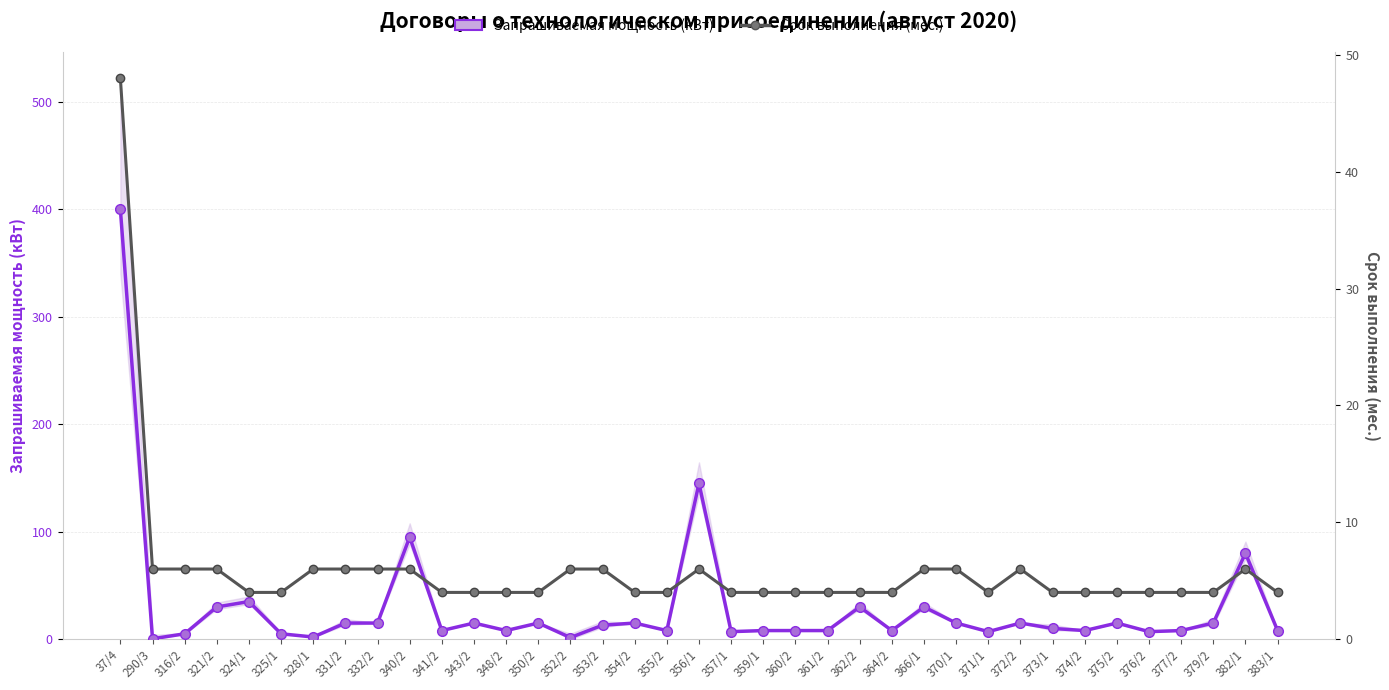

Is the value of Запрашиваемая мощность (кВт) at 350/2 greater than the value of Срок выполнения (мес.) at 352/2?

Yes